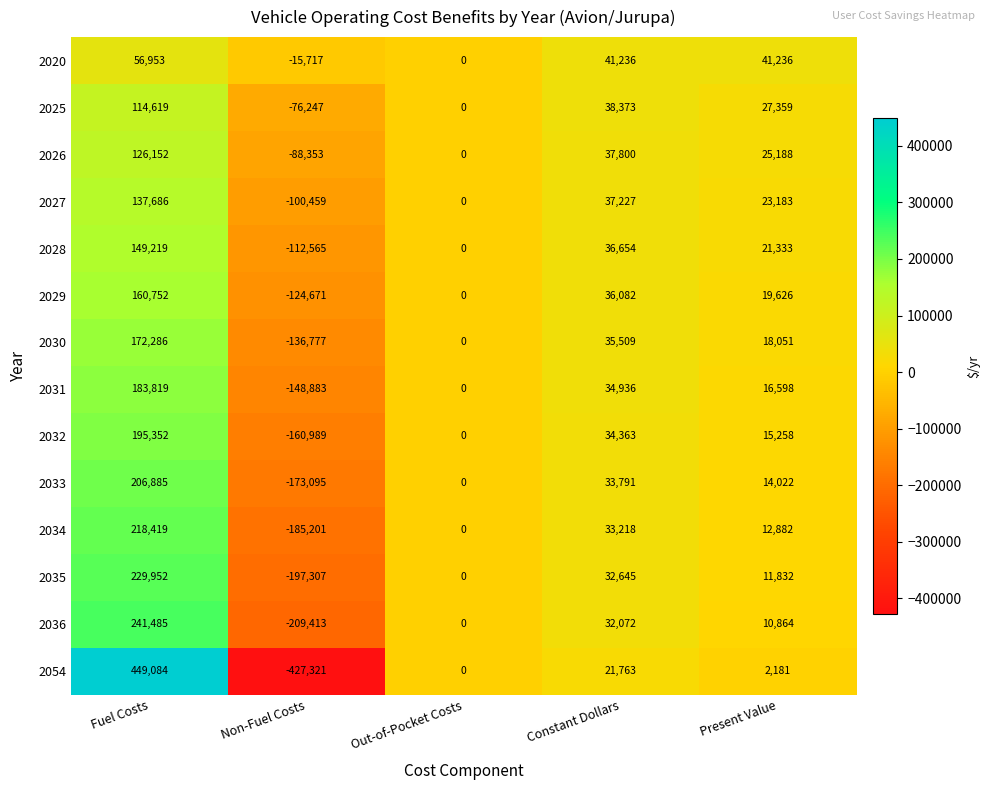

How many distinct data groups are displayed?

14